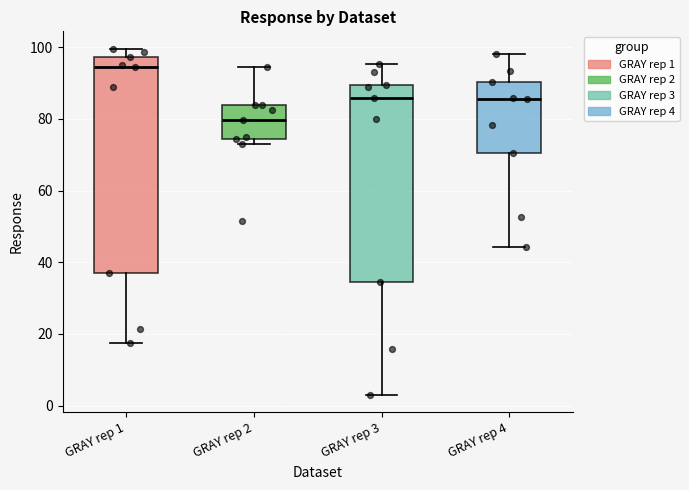

Reading left to right, transcribe this box plot: for each box, give where its median line is, the range the box spans, and where its two whiskers end, as read against the y-axis. The values are not printed on the chart, so give them approximately, as read against the axis.

GRAY rep 1: median 94, box 38 to 98, whiskers 18 to 100
GRAY rep 2: median 80, box 74 to 84, whiskers 72 to 94
GRAY rep 3: median 86, box 34 to 90, whiskers 2 to 96
GRAY rep 4: median 86, box 70 to 90, whiskers 44 to 98